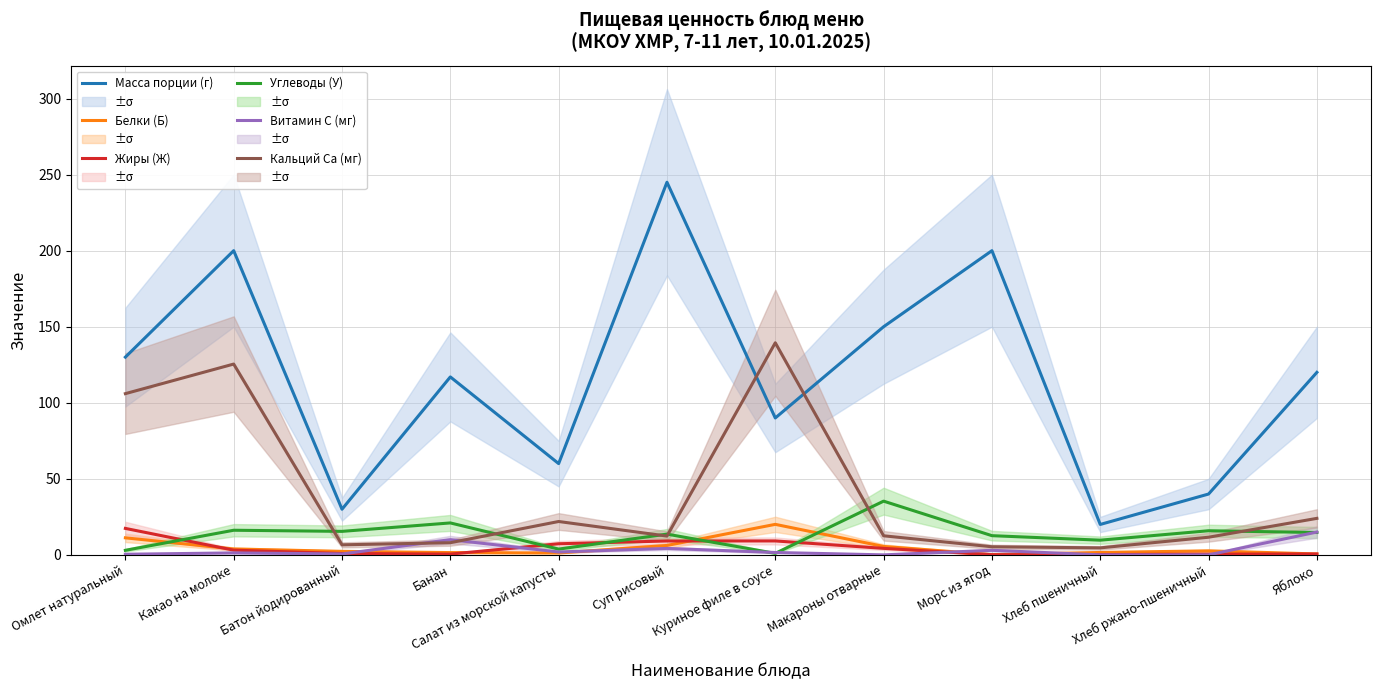

Which series has the largest range (max minus min)?

Масса порции (г)